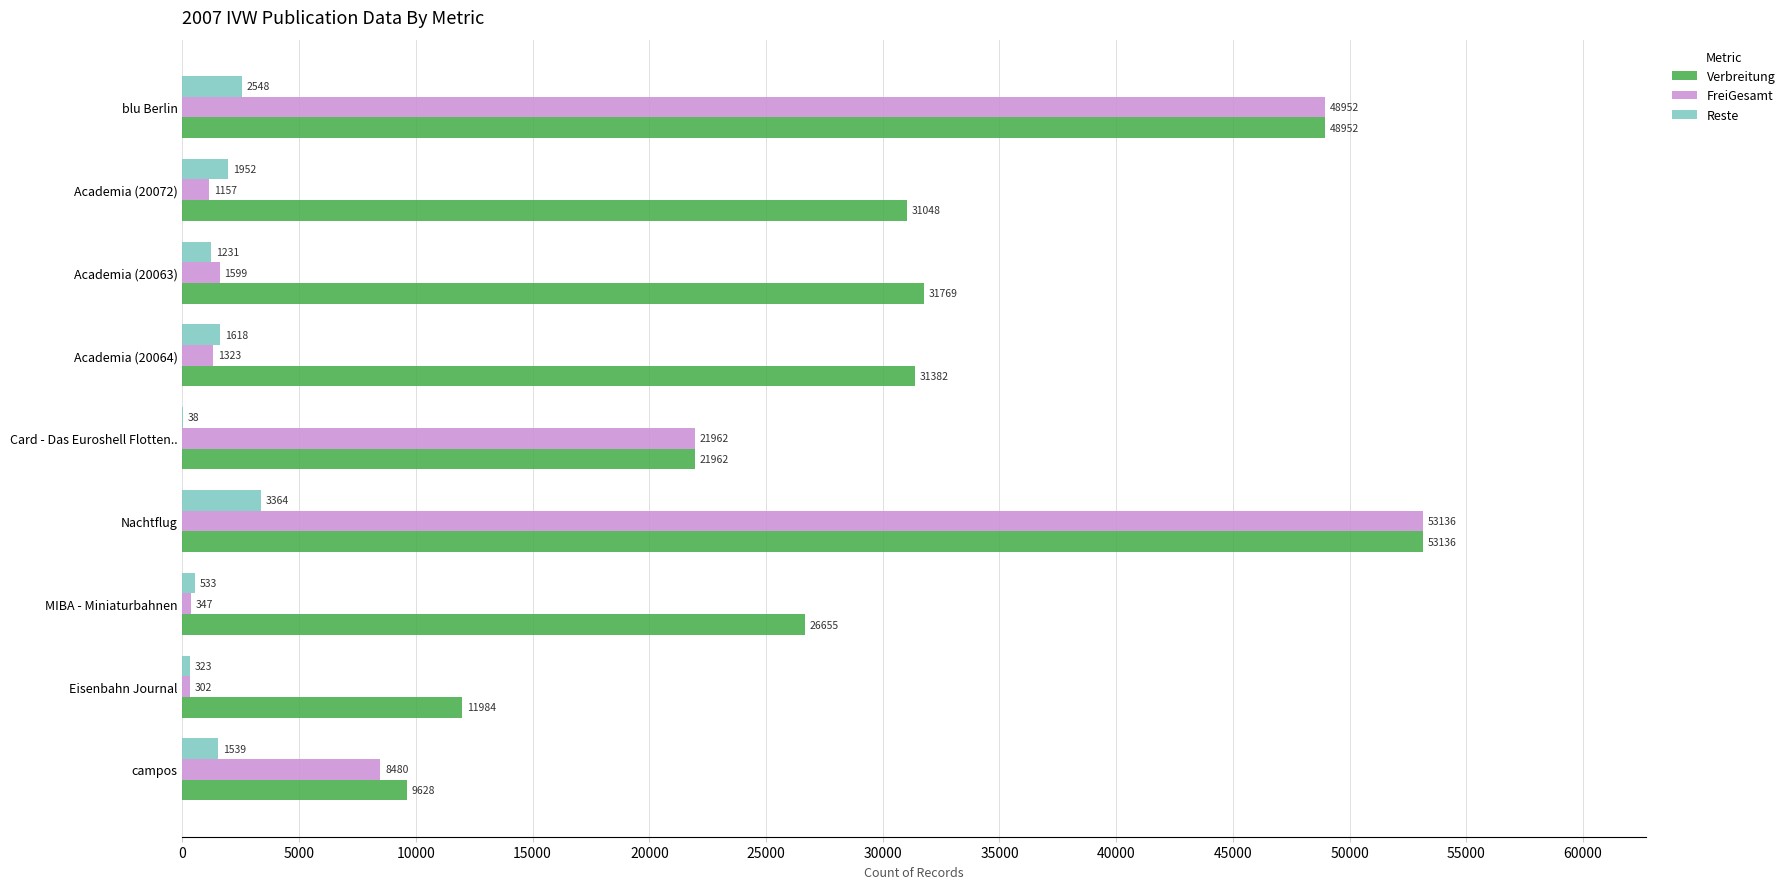

Which category has the highest value across all series?

Nachtflug